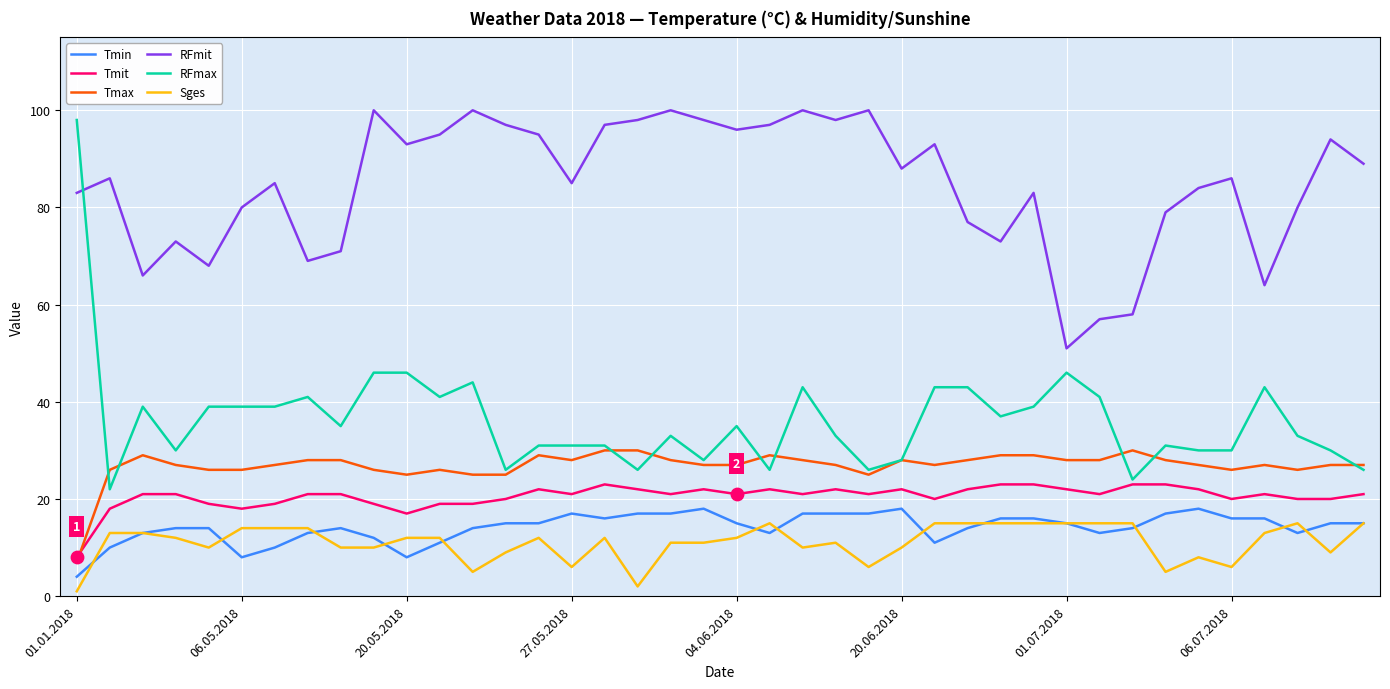

Which series has the widest spread of values?

RFmax